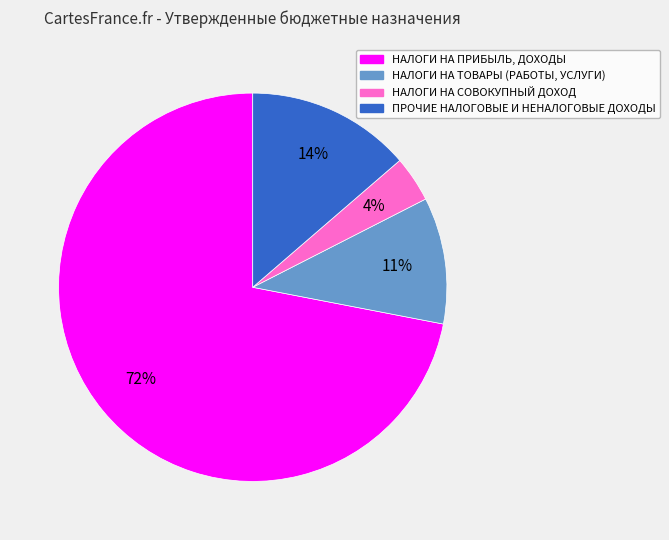

To the nearest percent, what is the average slice percentage?

25%